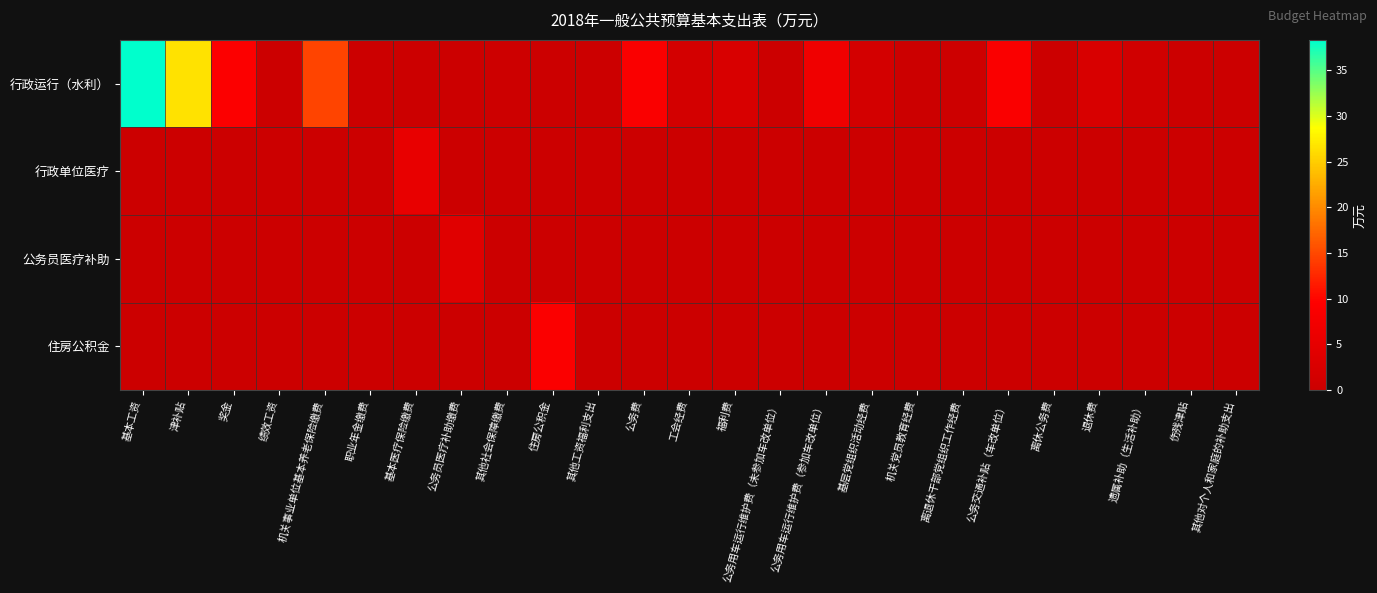

Reading left to right, transcribe all the data shown in this chart.

行政运行（水利）: 基本工资=38.3	津补贴=26.6	奖金=9.1	绩效工资=0.0	机关事业单位基本养老保险缴费=14.8	职业年金缴费=0.0	基本医疗保险缴费=0.0	公务员医疗补助缴费=0.0	其他社会保障缴费=0.4	住房公积金=0.0	其他工资福利支出=0.0	公务费=8.8	工会经费=1.5	福利费=2.4	公务用车运行维护费（未参加车改单位）=0.0	公务用车运行维护费（参加车改单位）=7.0	基层党组织活动经费=1.5	机关党员教育经费=0.0	离退休干部党组织工作经费=0.3	公务交通补贴（车改单位）=8.7	离休公务费=0.0	退休费=2.4	遗属补助（生活补助）=1.0	伤残津贴=0.0	其他对个人和家庭的补助支出=0.0
行政单位医疗: 基本工资=0.0	津补贴=0.0	奖金=0.0	绩效工资=0.0	机关事业单位基本养老保险缴费=0.0	职业年金缴费=0.0	基本医疗保险缴费=5.2	公务员医疗补助缴费=0.0	其他社会保障缴费=0.0	住房公积金=0.0	其他工资福利支出=0.0	公务费=0.0	工会经费=0.0	福利费=0.0	公务用车运行维护费（未参加车改单位）=0.0	公务用车运行维护费（参加车改单位）=0.0	基层党组织活动经费=0.0	机关党员教育经费=0.0	离退休干部党组织工作经费=0.0	公务交通补贴（车改单位）=0.0	离休公务费=0.0	退休费=0.0	遗属补助（生活补助）=0.0	伤残津贴=0.0	其他对个人和家庭的补助支出=0.0
公务员医疗补助: 基本工资=0.0	津补贴=0.0	奖金=0.0	绩效工资=0.0	机关事业单位基本养老保险缴费=0.0	职业年金缴费=0.0	基本医疗保险缴费=0.0	公务员医疗补助缴费=3.8	其他社会保障缴费=0.0	住房公积金=0.0	其他工资福利支出=0.0	公务费=0.0	工会经费=0.0	福利费=0.0	公务用车运行维护费（未参加车改单位）=0.0	公务用车运行维护费（参加车改单位）=0.0	基层党组织活动经费=0.0	机关党员教育经费=0.0	离退休干部党组织工作经费=0.0	公务交通补贴（车改单位）=0.0	离休公务费=0.0	退休费=0.0	遗属补助（生活补助）=0.0	伤残津贴=0.0	其他对个人和家庭的补助支出=0.0
住房公积金: 基本工资=0.0	津补贴=0.0	奖金=0.0	绩效工资=0.0	机关事业单位基本养老保险缴费=0.0	职业年金缴费=0.0	基本医疗保险缴费=0.0	公务员医疗补助缴费=0.0	其他社会保障缴费=0.0	住房公积金=8.9	其他工资福利支出=0.0	公务费=0.0	工会经费=0.0	福利费=0.0	公务用车运行维护费（未参加车改单位）=0.0	公务用车运行维护费（参加车改单位）=0.0	基层党组织活动经费=0.0	机关党员教育经费=0.0	离退休干部党组织工作经费=0.0	公务交通补贴（车改单位）=0.0	离休公务费=0.0	退休费=0.0	遗属补助（生活补助）=0.0	伤残津贴=0.0	其他对个人和家庭的补助支出=0.0